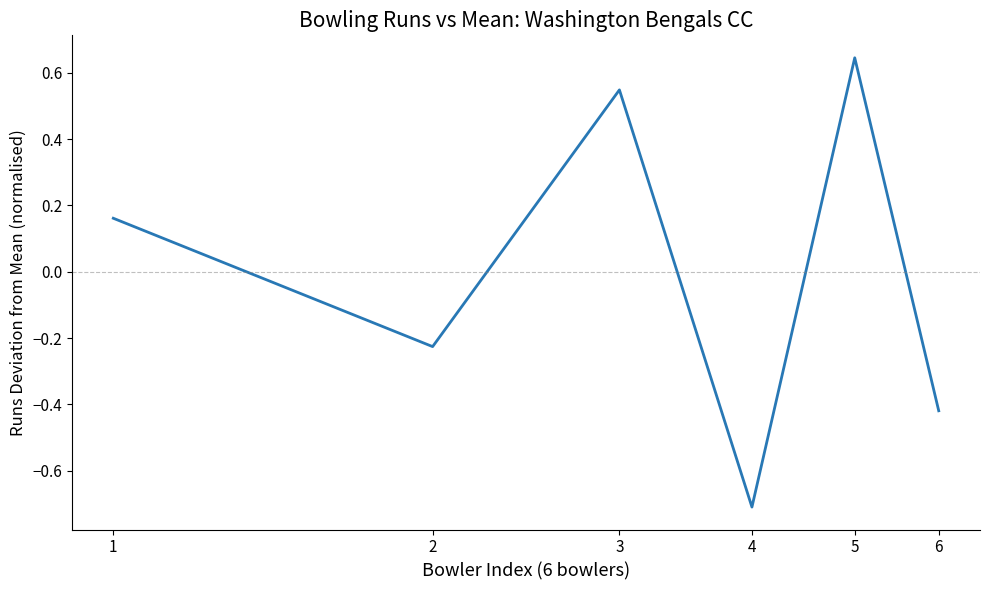

True or false: the data has more than 1 interior local peaks.

True